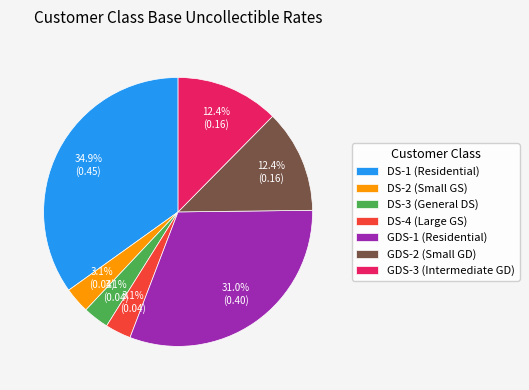

Which slice is the largest?

DS-1 (Residential)